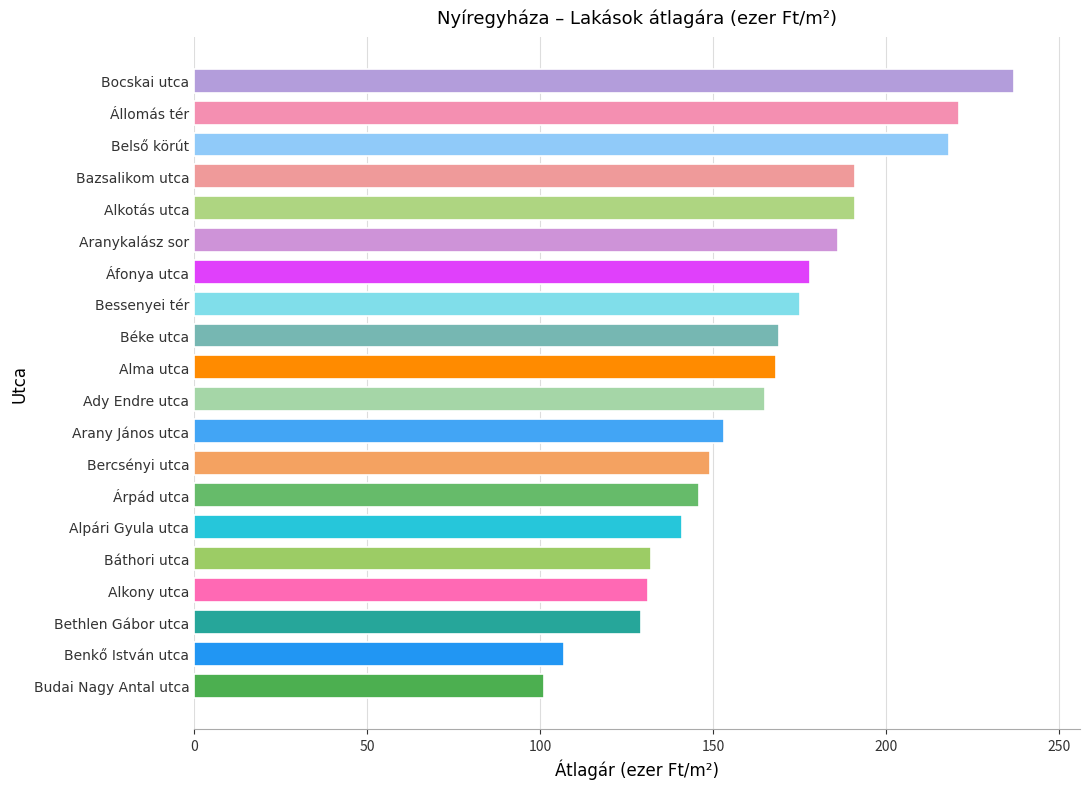

At which category does the chart reach its minimum across all series?

Budai Nagy Antal utca